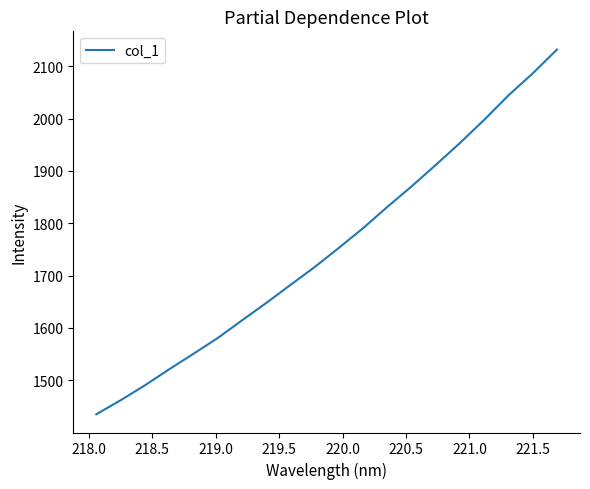

What is the difference between the second highest and minimum values?

651.1